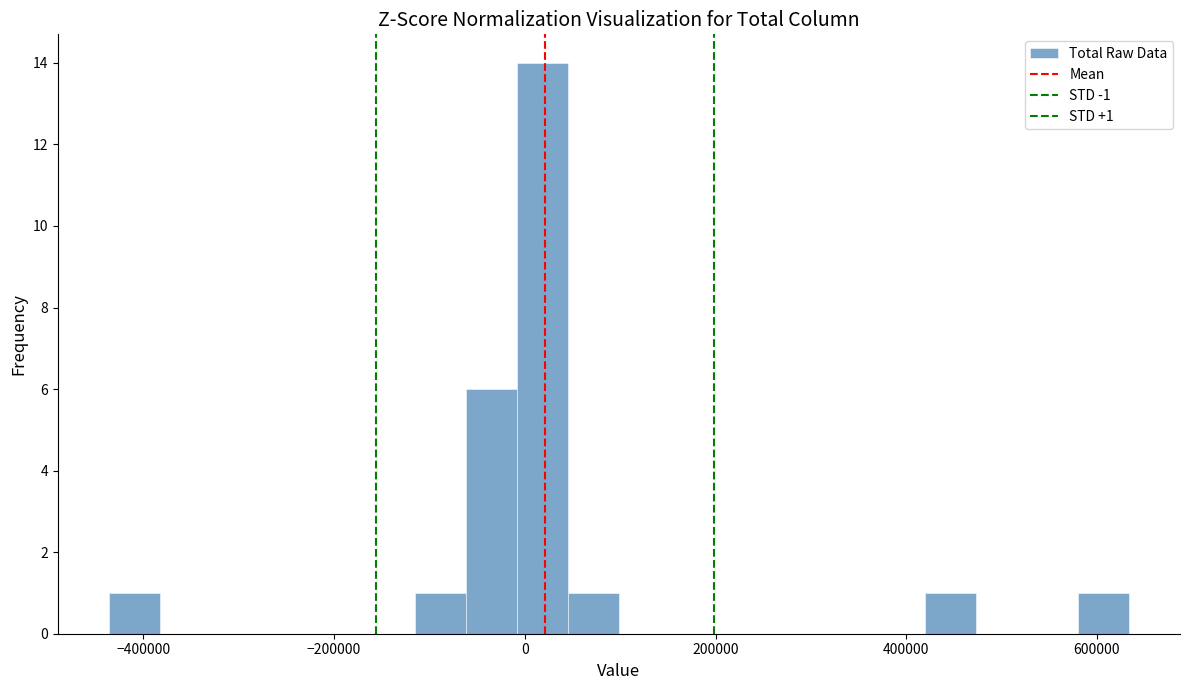

Around what value on the x-axis is the tallest bar? Give the approximate position of its centre, as read against the axis.

20000